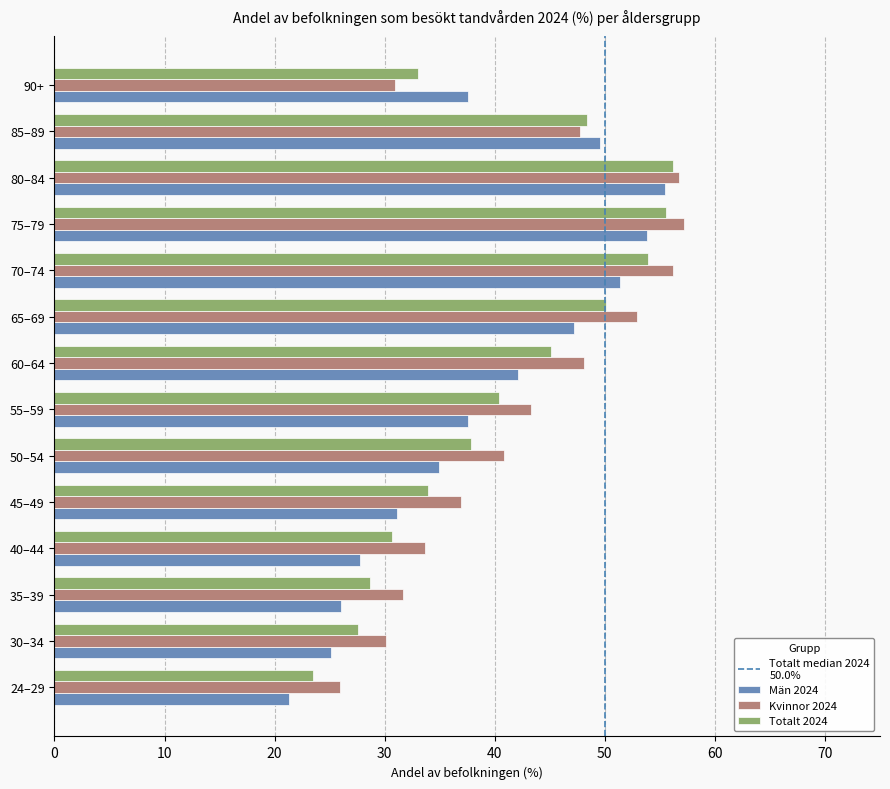

Rank the series by their maximum value, from lowest to highest.

Män 2024, Totalt 2024, Kvinnor 2024